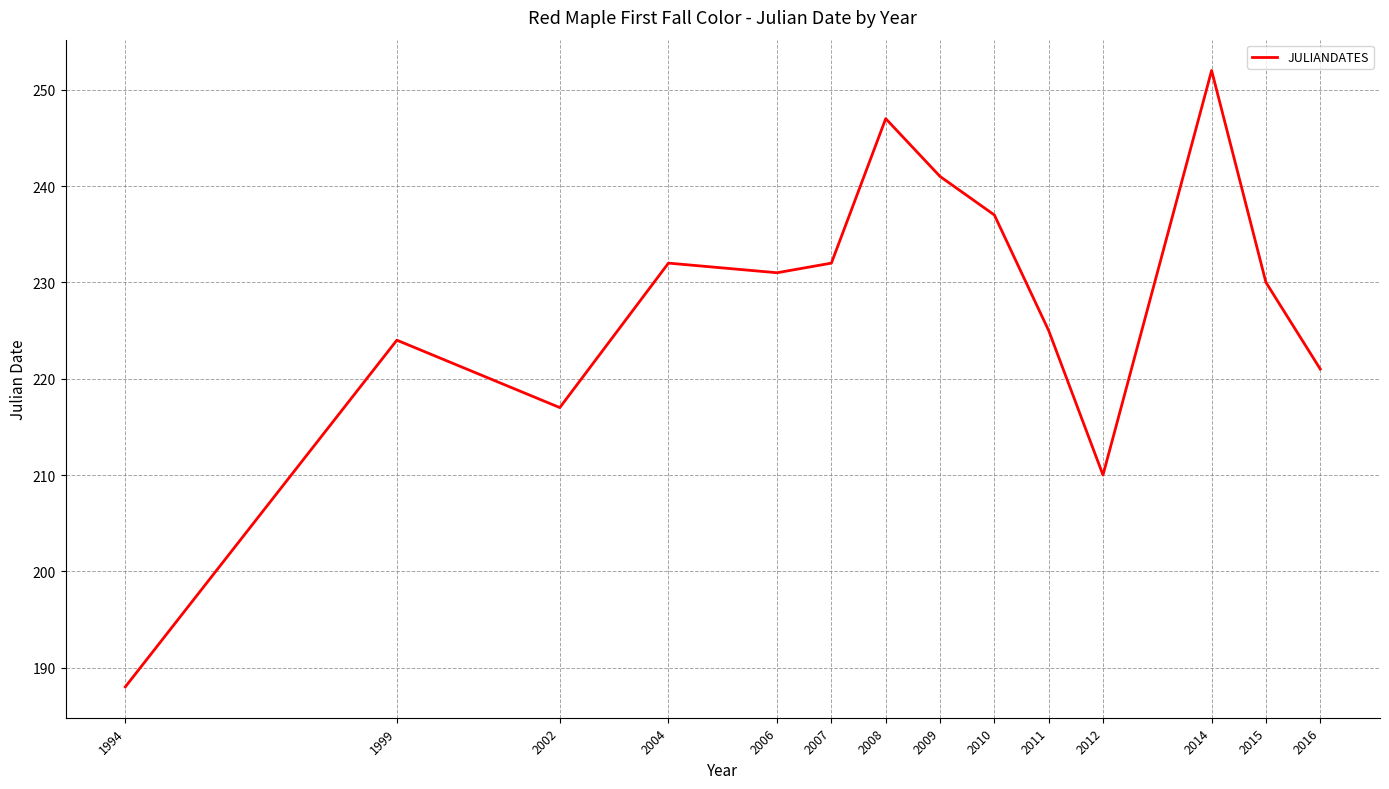

What is the smallest value displayed?

188